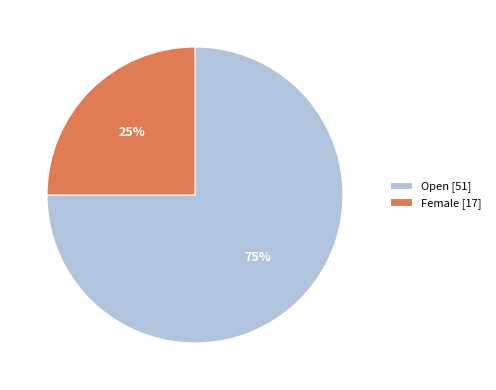

To the nearest percent, what portion does Open represent?

75%